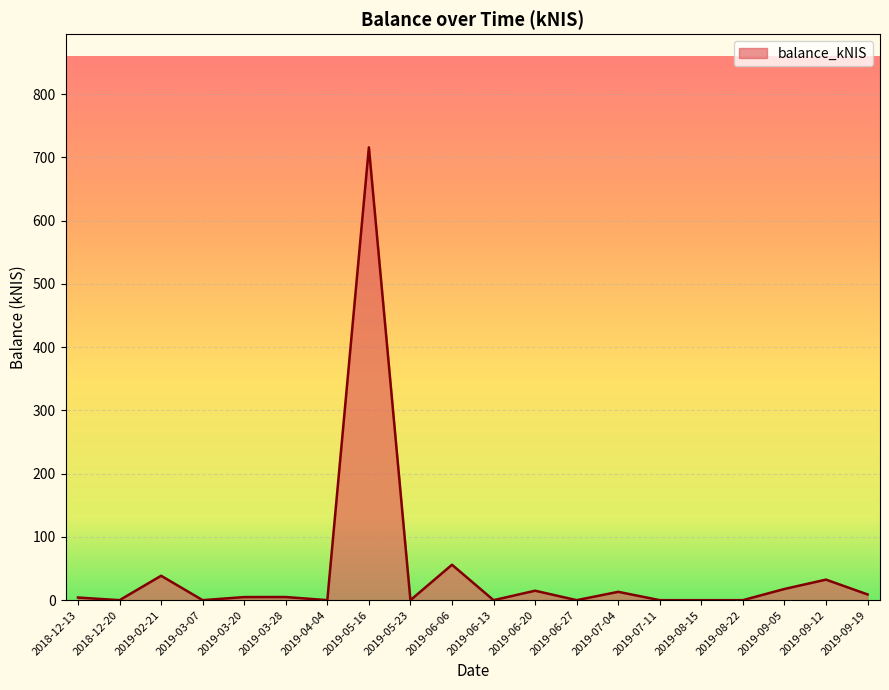

Where is the data nearest to the value 357?

2019-06-06